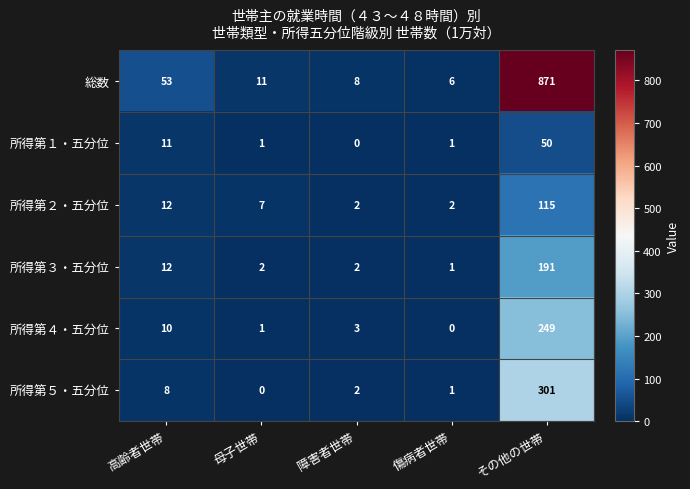

Is it true that 所得第３・五分位 equals 12 at 高齢者世帯?

True